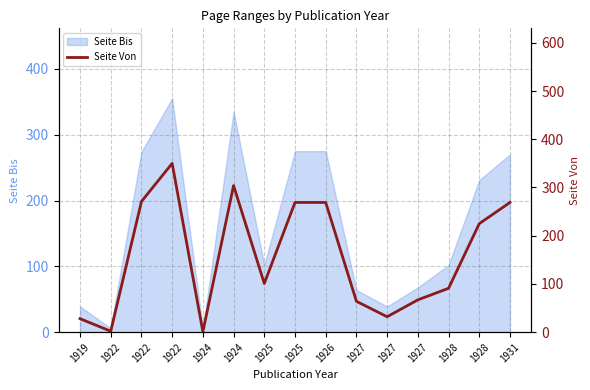

Read the value at 1926.

269